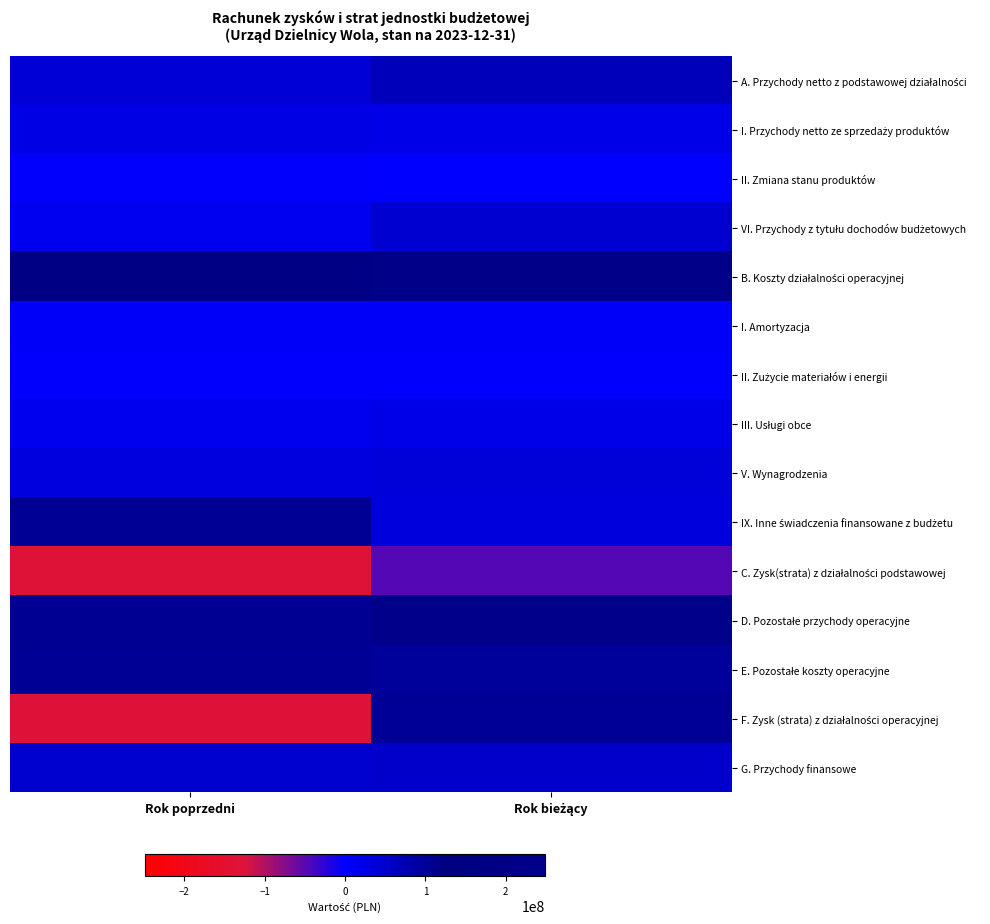

Rank the series at Rok bieżący from lowest to highest value.

C. Zysk(strata) z działalności podstawowej, II. Zmiana stanu produktów, II. Zużycie materiałów i energii, I. Amortyzacja, III. Usługi obce, I. Przychody netto ze sprzedaży produktów, IX. Inne świadczenia finansowane z budżetu, V. Wynagrodzenia, VI. Przychody z tytułu dochodów budżetowych, G. Przychody finansowe, A. Przychody netto z podstawowej działalności, E. Pozostałe koszty operacyjne, F. Zysk (strata) z działalności operacyjnej, B. Koszty działalności operacyjnej, D. Pozostałe przychody operacyjne